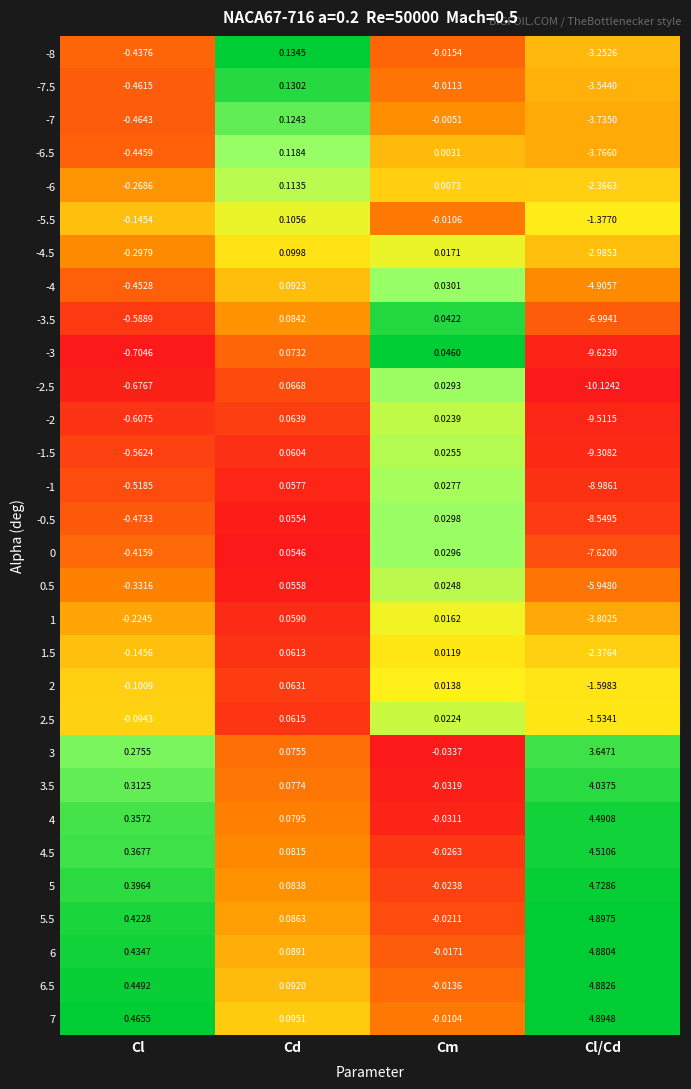

Is the value of -2 at Cm greater than the value of 5 at Cd?

No